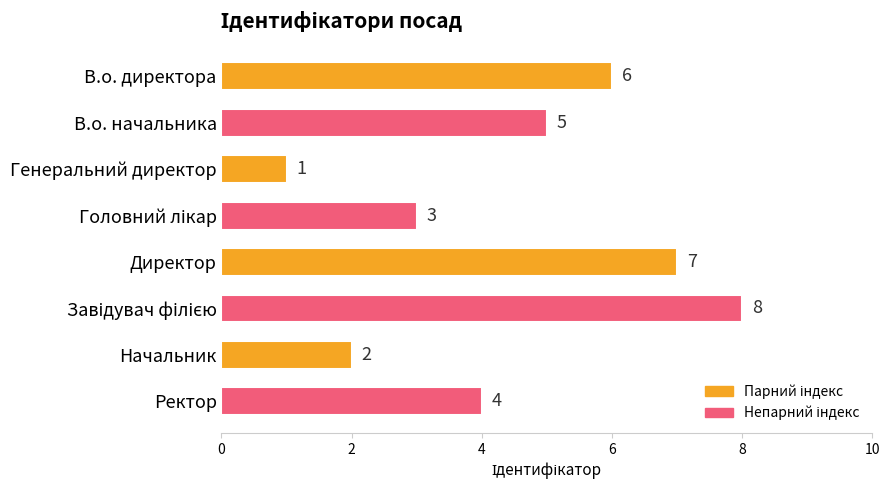

Is it true that the value at Генеральний директор is 0?

False